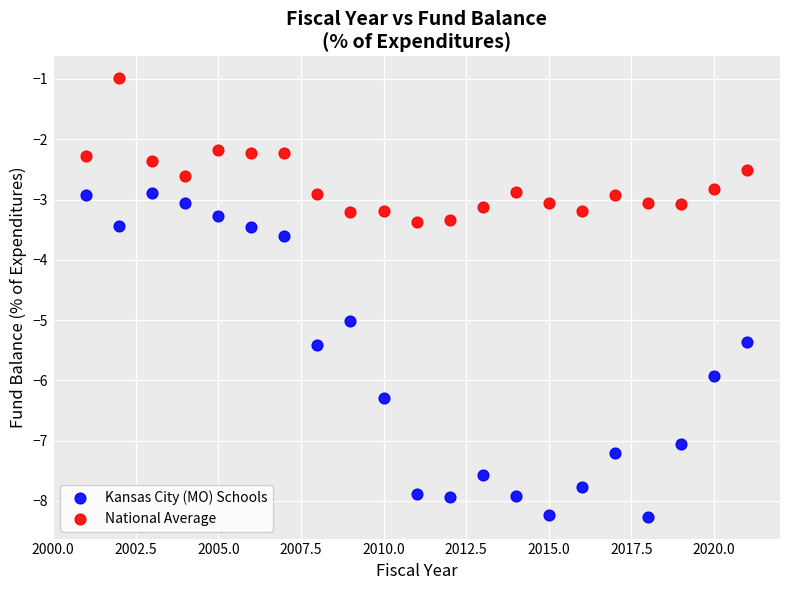

Which series has the largest Y range (max minus min)?

Kansas City (MO) Schools